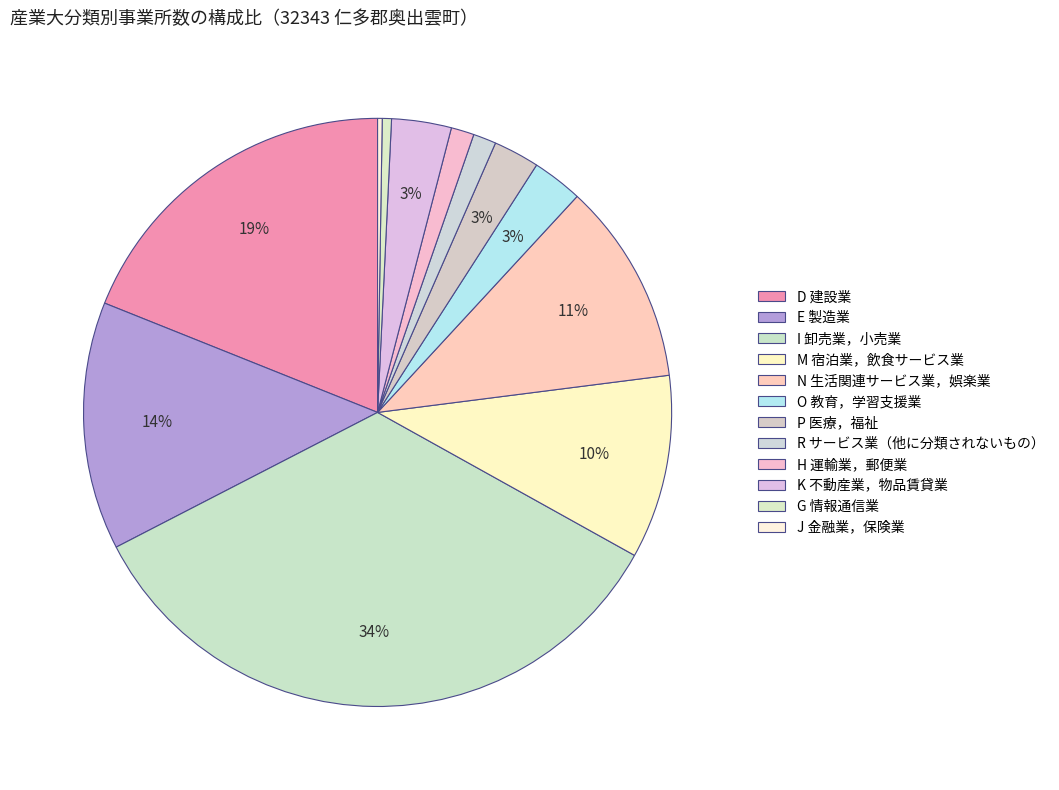

To the nearest percent, what is the difference between the largest and smallest slice percentages?

34%